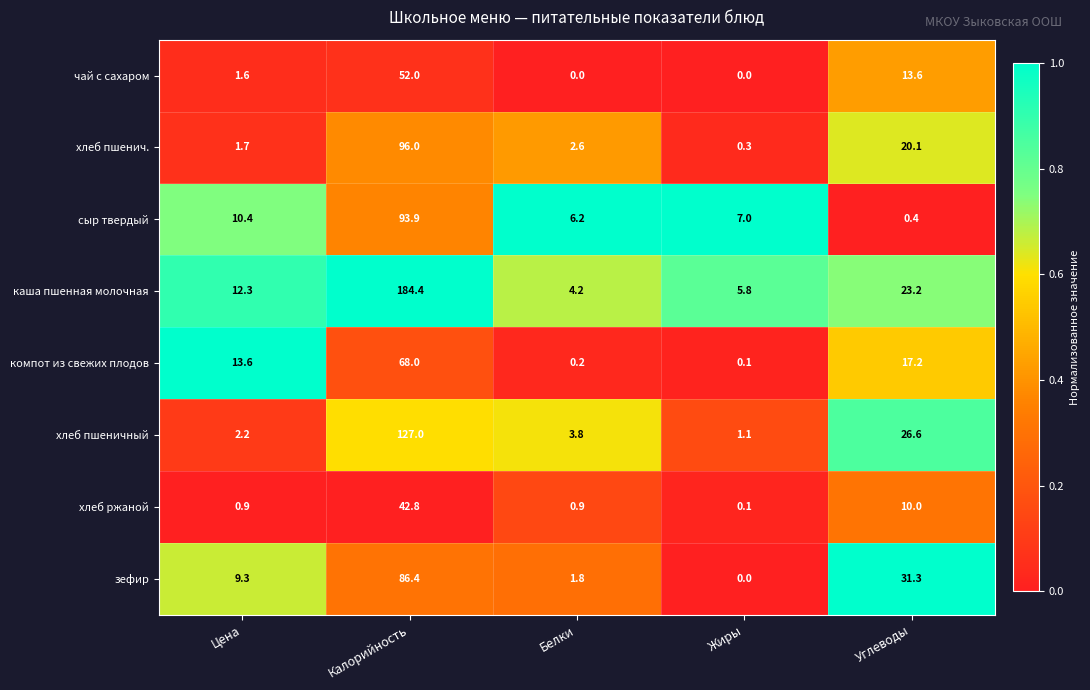

Which series has the widest spread of values?

каша пшенная молочная